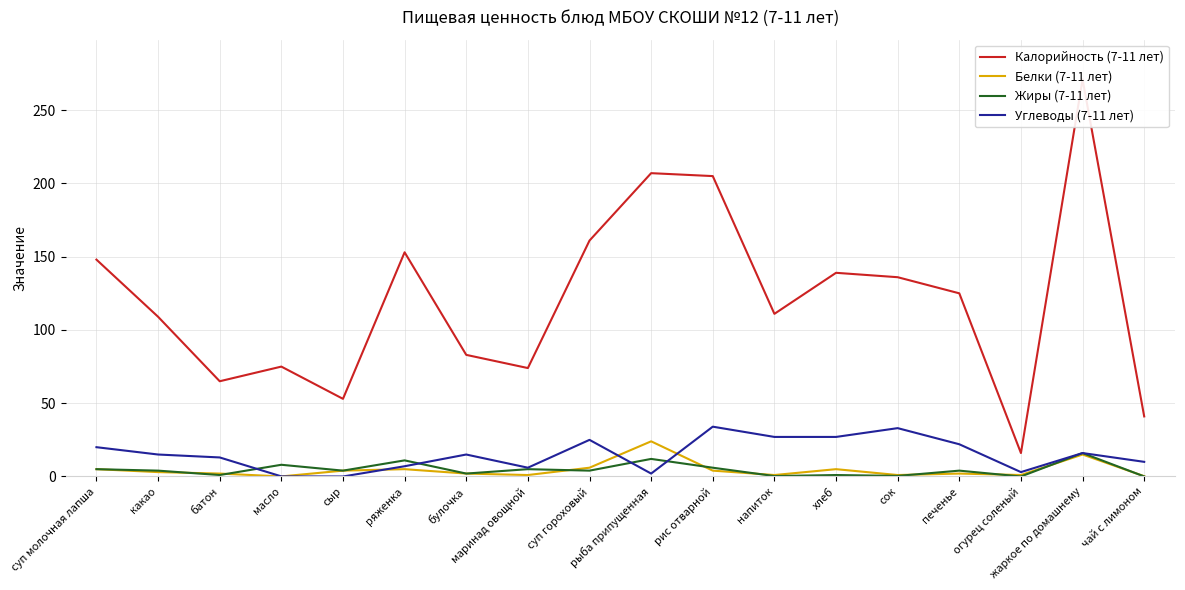

True or false: Калорийность (7-11 лет) and Углеводы (7-11 лет) intersect in this chart.

False